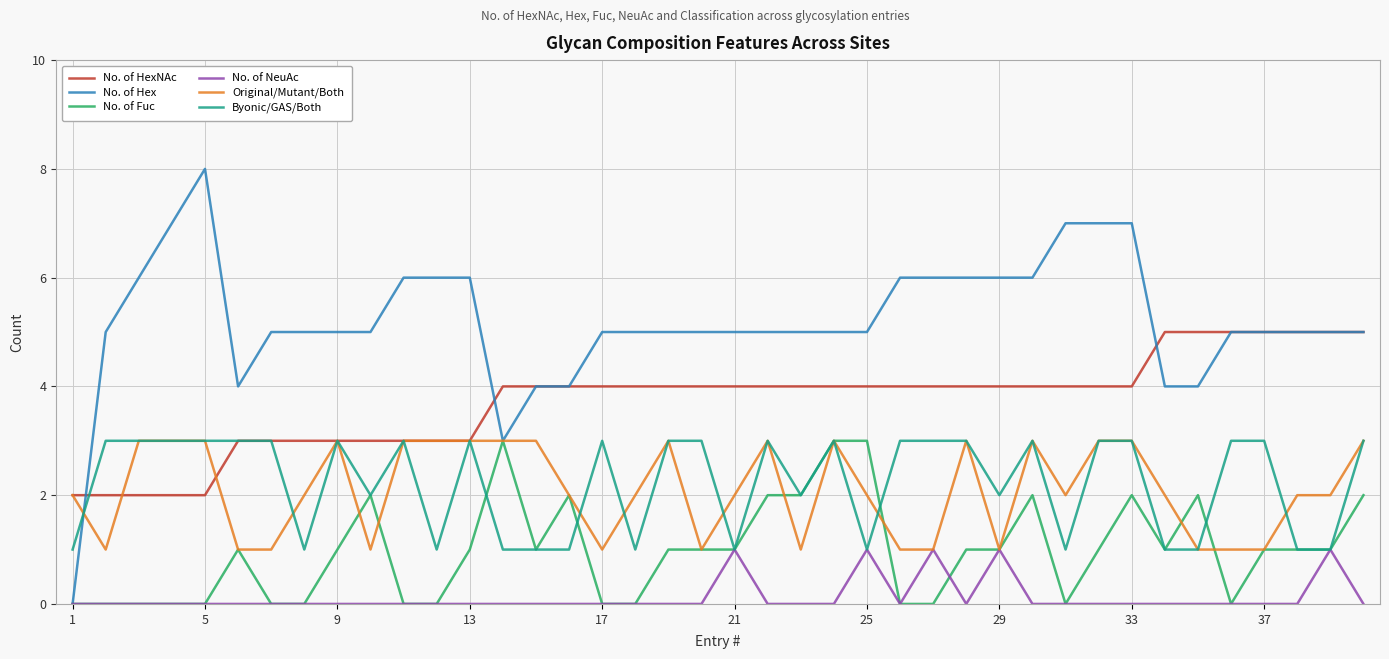

Which series has the widest spread of values?

No. of Hex